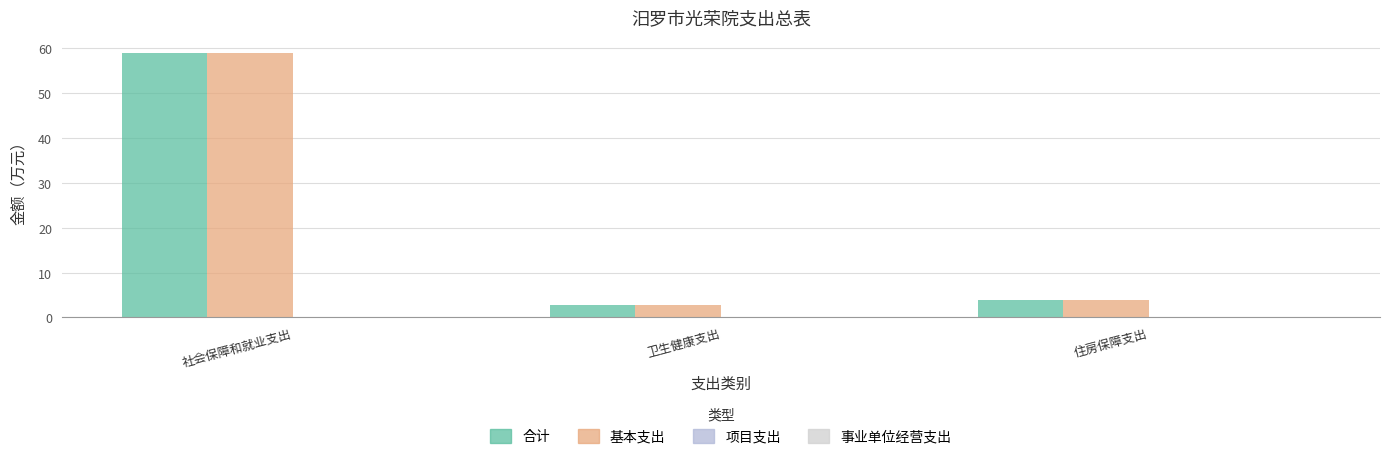

Reading left to right, transcribe all the data shown in this chart.

合计: 58.9	2.8	4.0
基本支出: 58.9	2.8	4.0